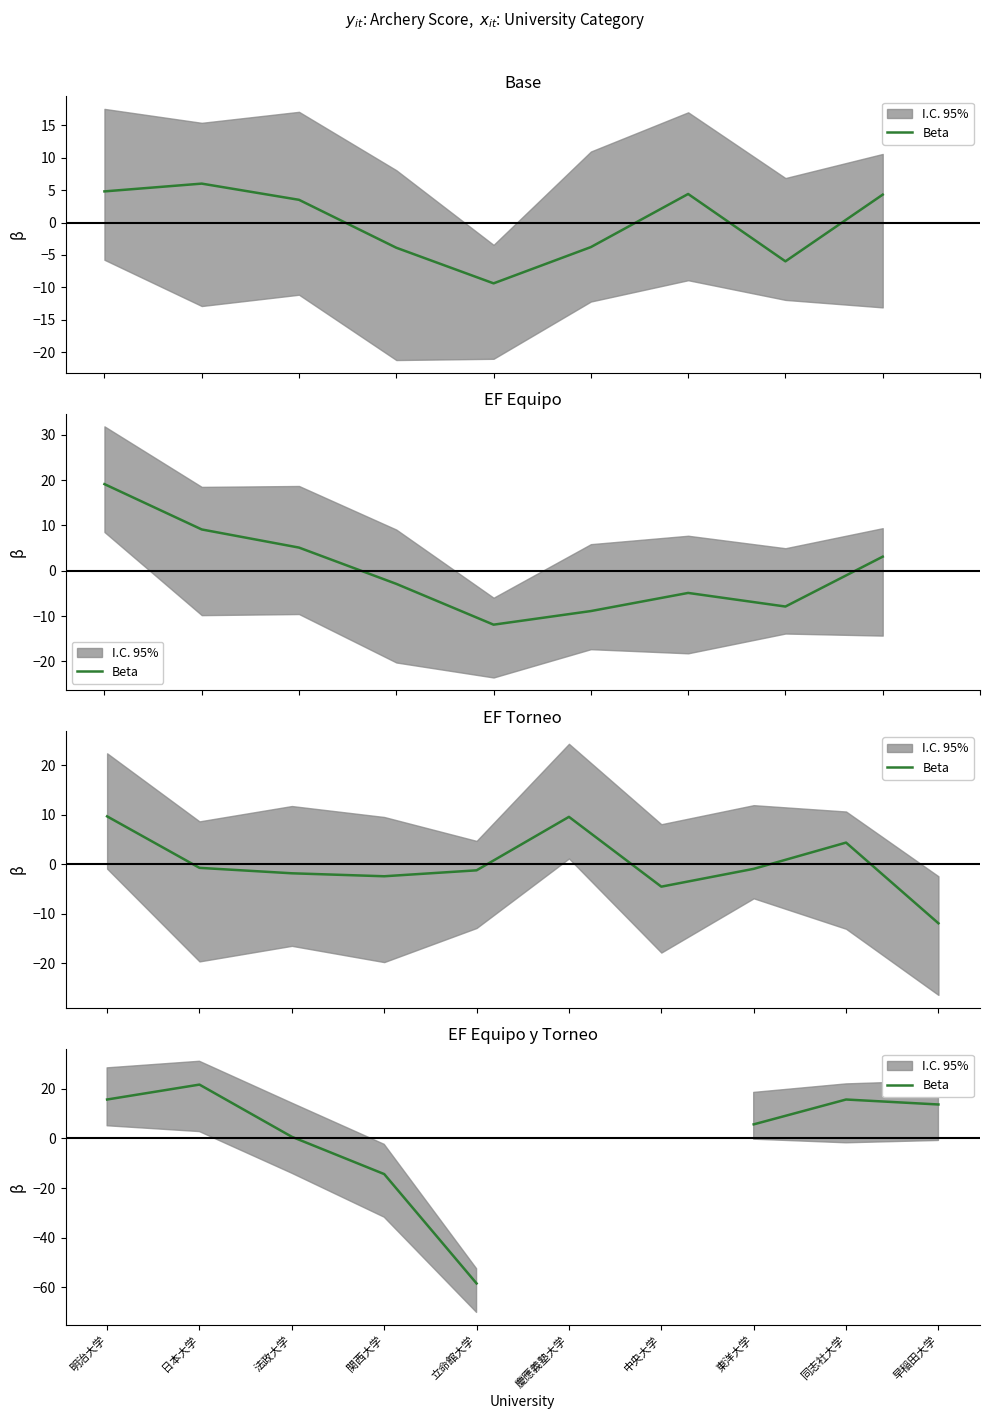

What is the sum of the values at 日本大学 and 明治大学?

37.2